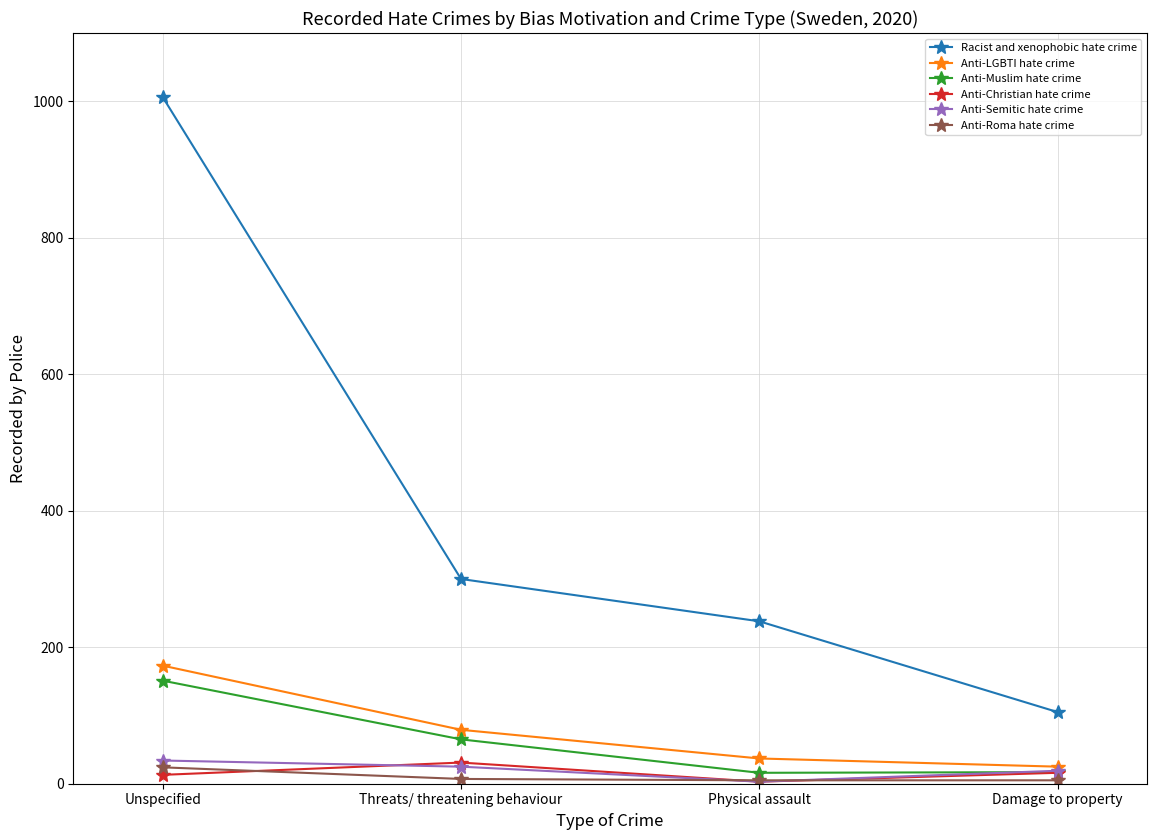

After their last crossing, which series has the higher values: Anti-Christian hate crime or Anti-Roma hate crime?

Anti-Christian hate crime